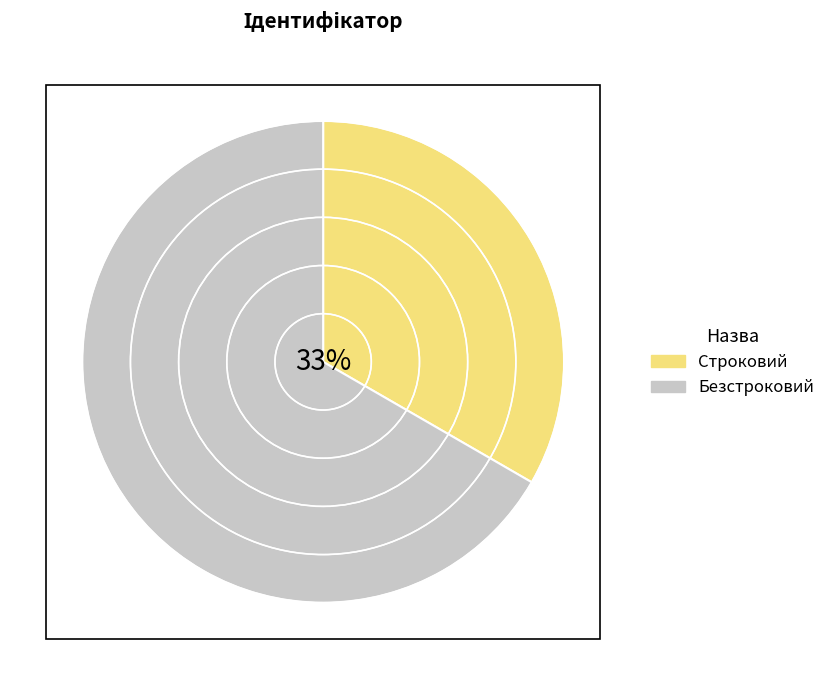

Which category has the biggest portion of the pie?

Безстроковий